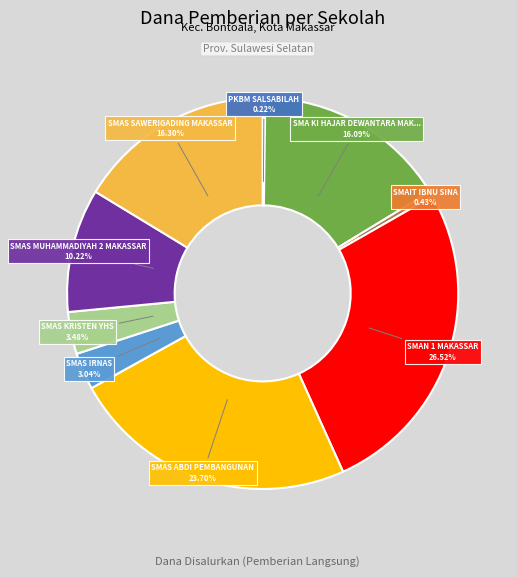

Is there any slice that represents more than half of the pie?

No